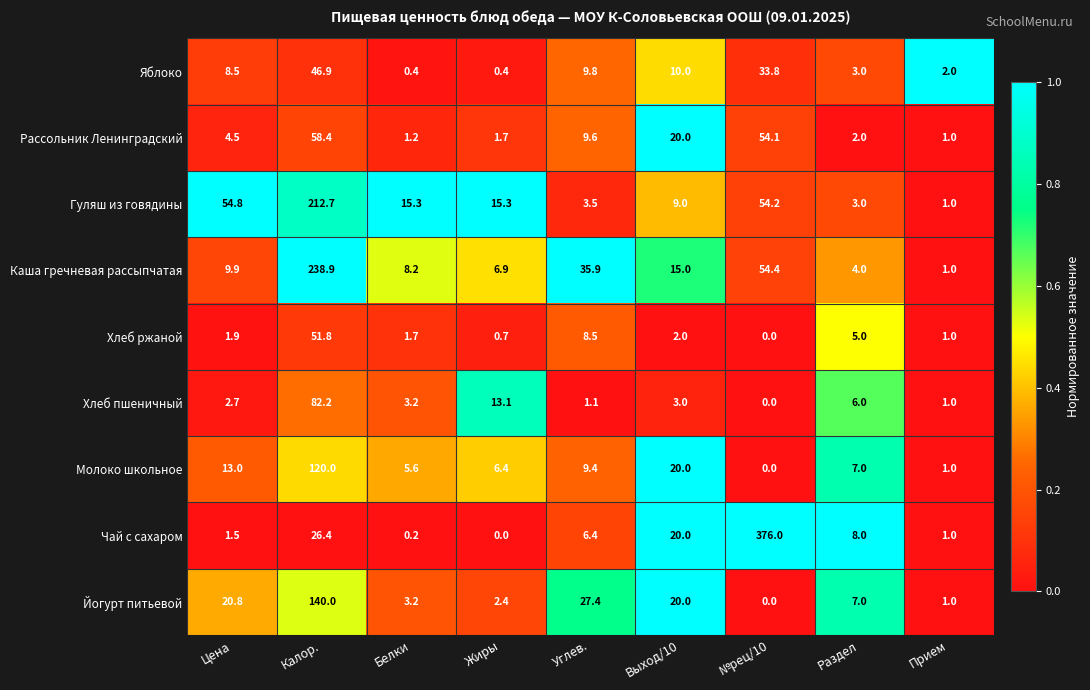

What is the sum of all Каша гречневая рассыпчатая values?

374.2